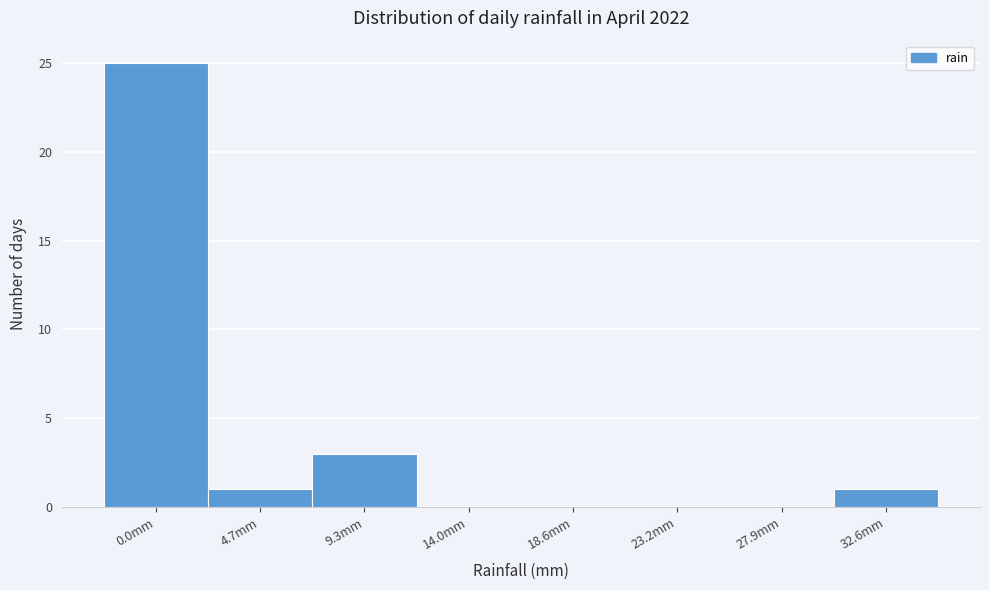

Reading left to right, list all the values displayed in this chart.

0.0mm=25	4.7mm=1	9.3mm=3	14.0mm=0	18.6mm=0	23.2mm=0	27.9mm=0	32.6mm=1